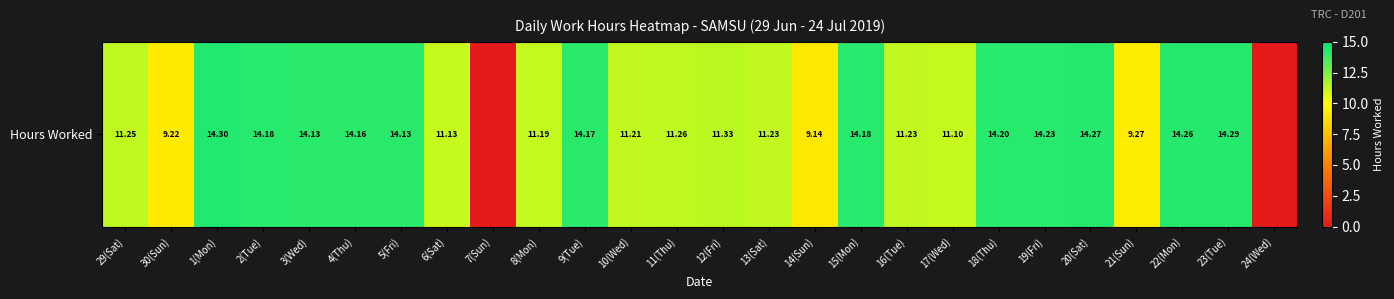

The value at 13(Sat) is 11.2. True or false?

True